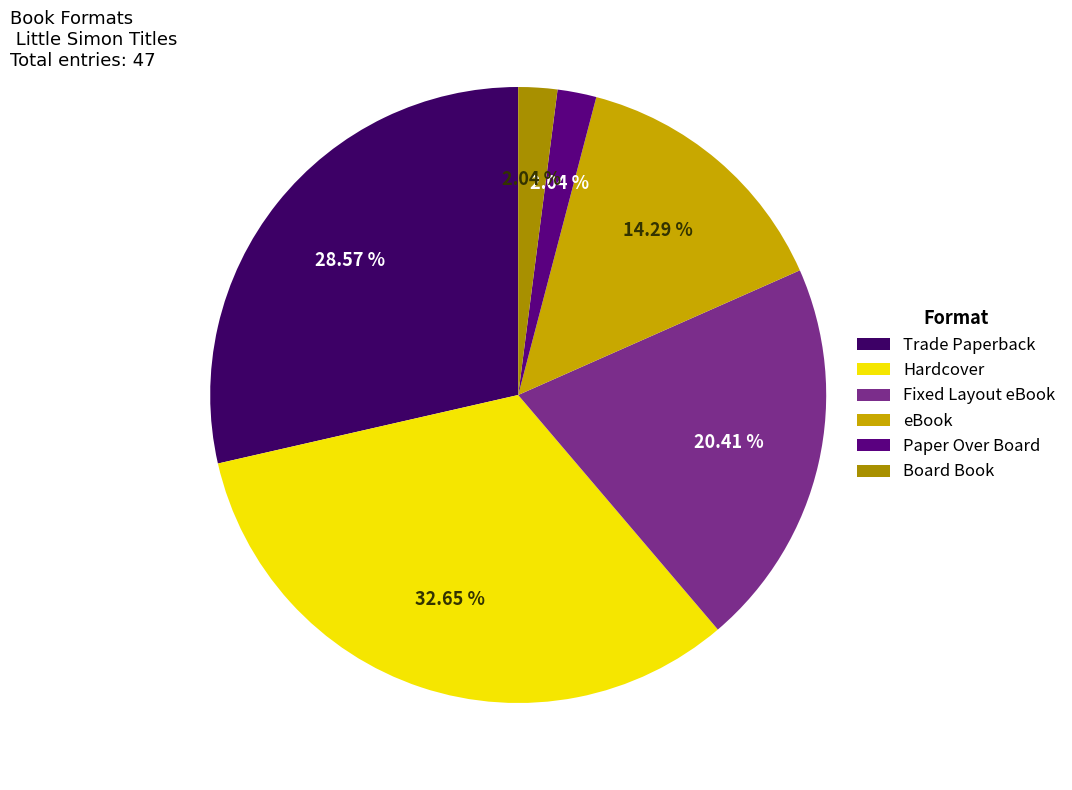

Count the number of slices in the pie.

6